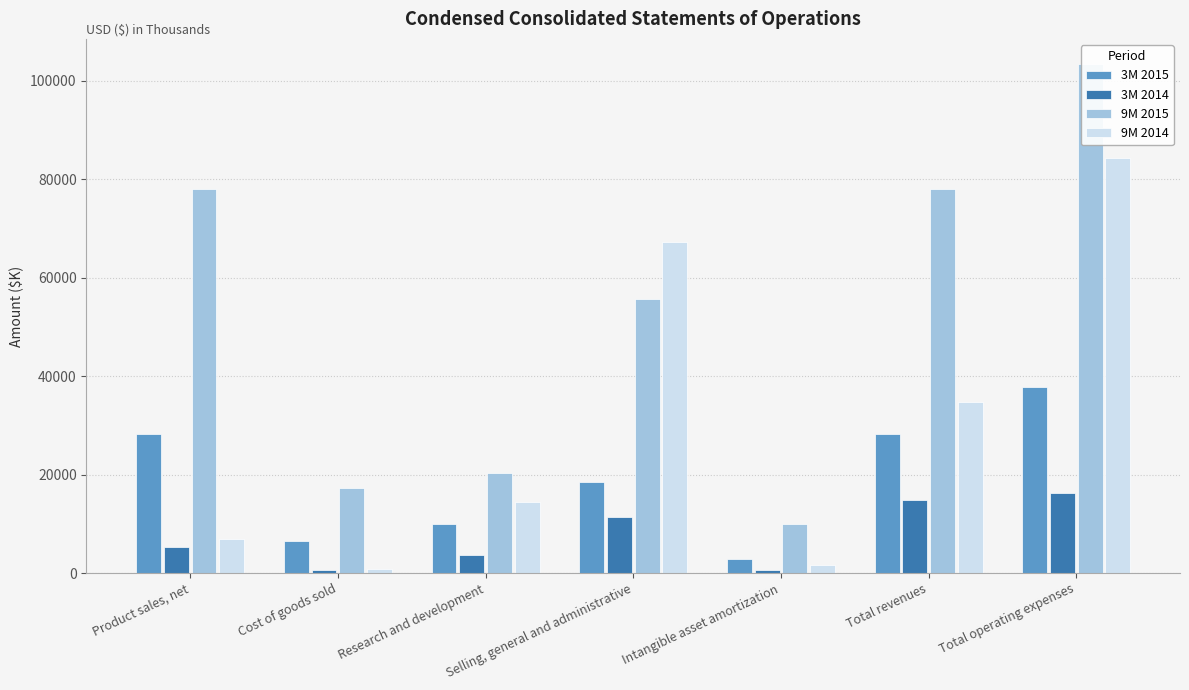

List the labels in order of 9M 2014 value, largest first.

Total operating expenses, Selling, general and administrative, Total revenues, Research and development, Product sales, net, Intangible asset amortization, Cost of goods sold